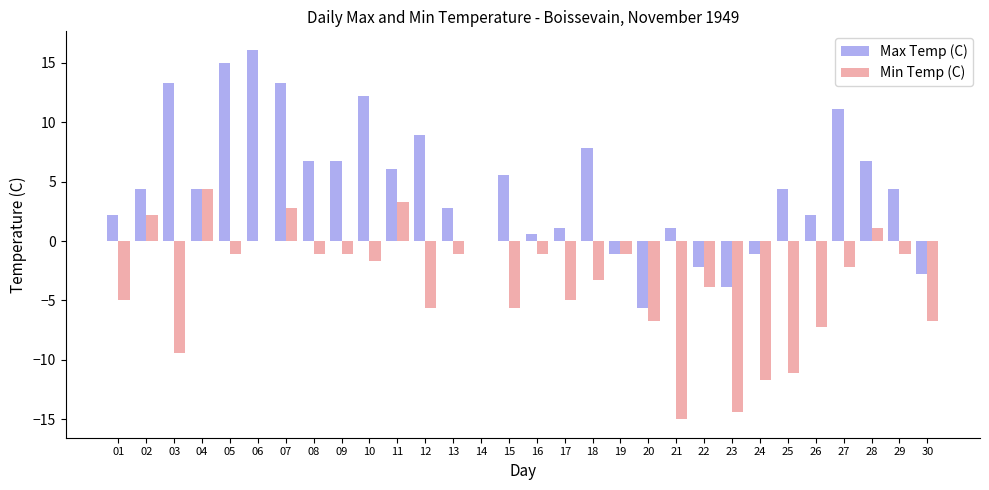

Is the value of Min Temp (C) at 09 greater than the value of Max Temp (C) at 16?

No